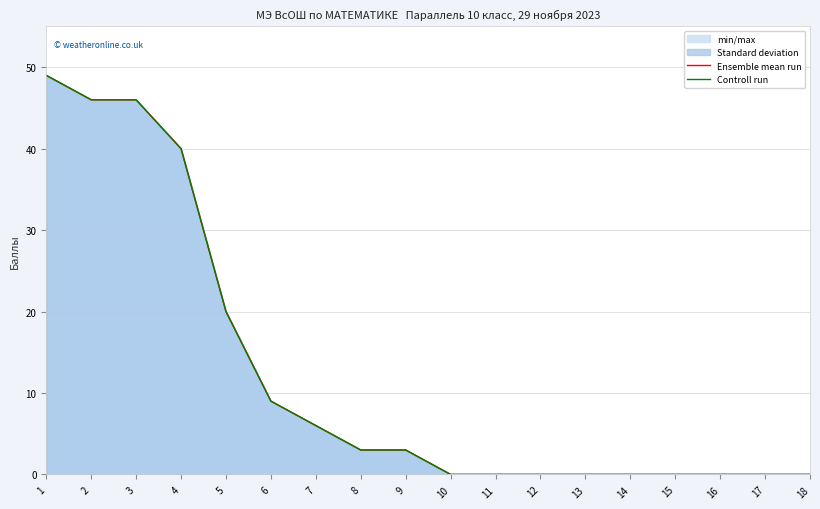

What is the difference between the Controll run values at 2 and 14?

46